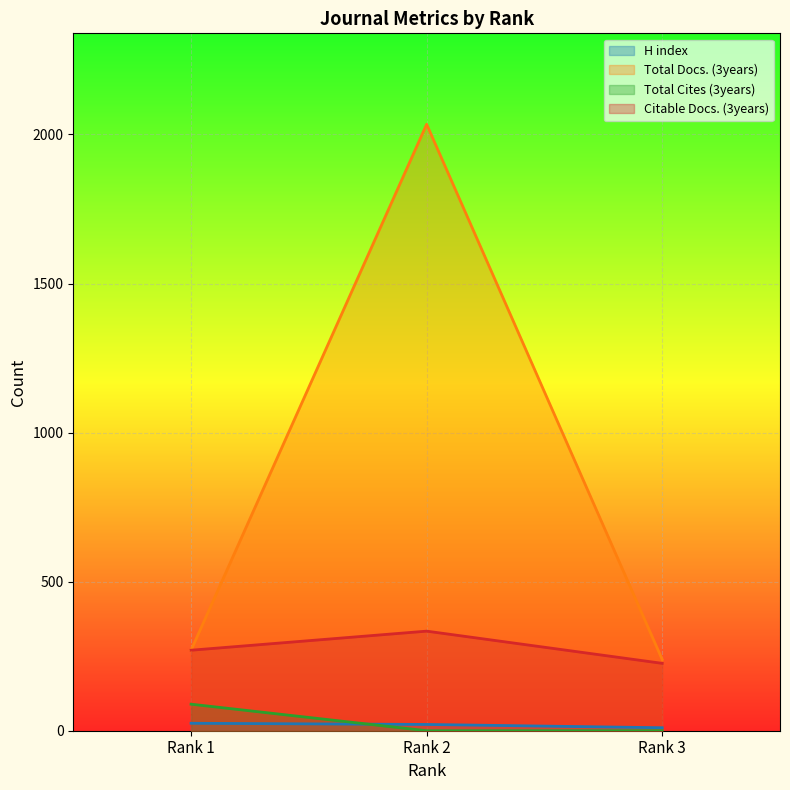

What are all the series names shown in the legend?

H index, Total Docs. (3years), Total Cites (3years), Citable Docs. (3years)